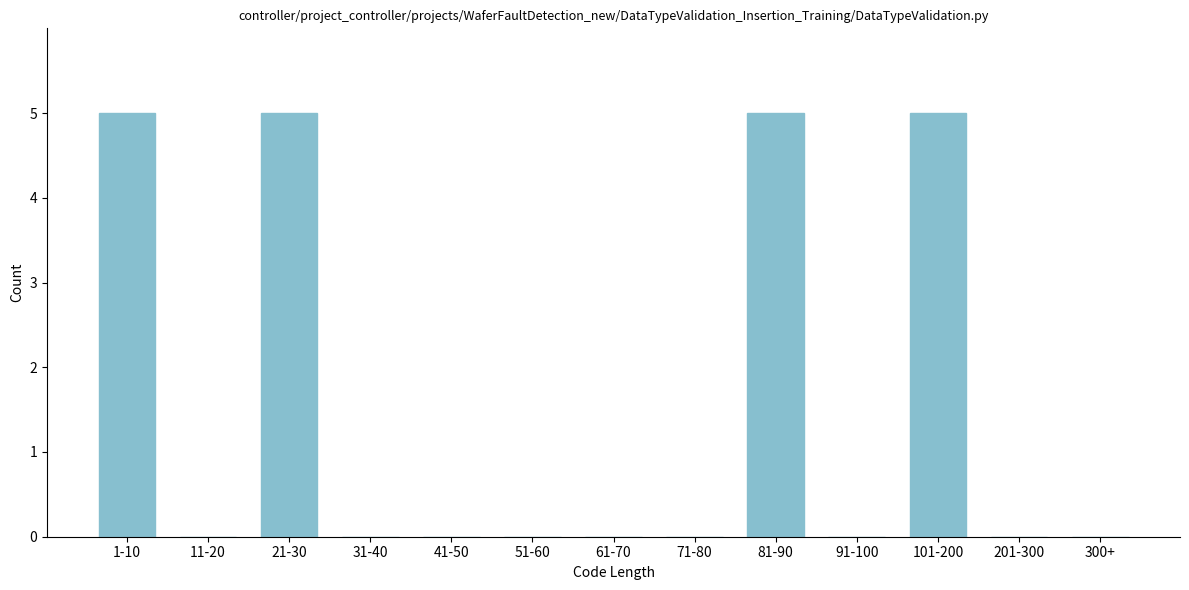

Reading right to left, what are all the values shown in this chart?

300+=0	201-300=0	101-200=5	91-100=0	81-90=5	71-80=0	61-70=0	51-60=0	41-50=0	31-40=0	21-30=5	11-20=0	1-10=5